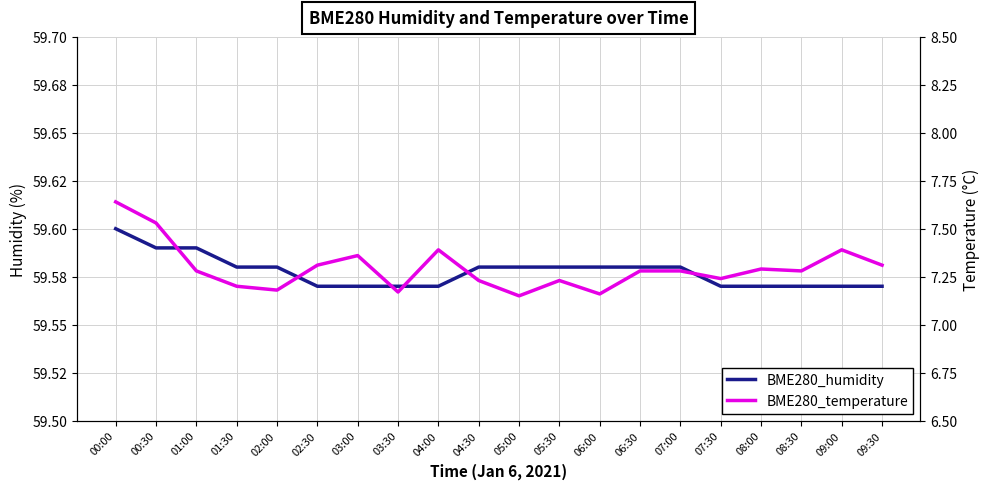

Count the BME280_temperature values in the range 7 to 8.

20